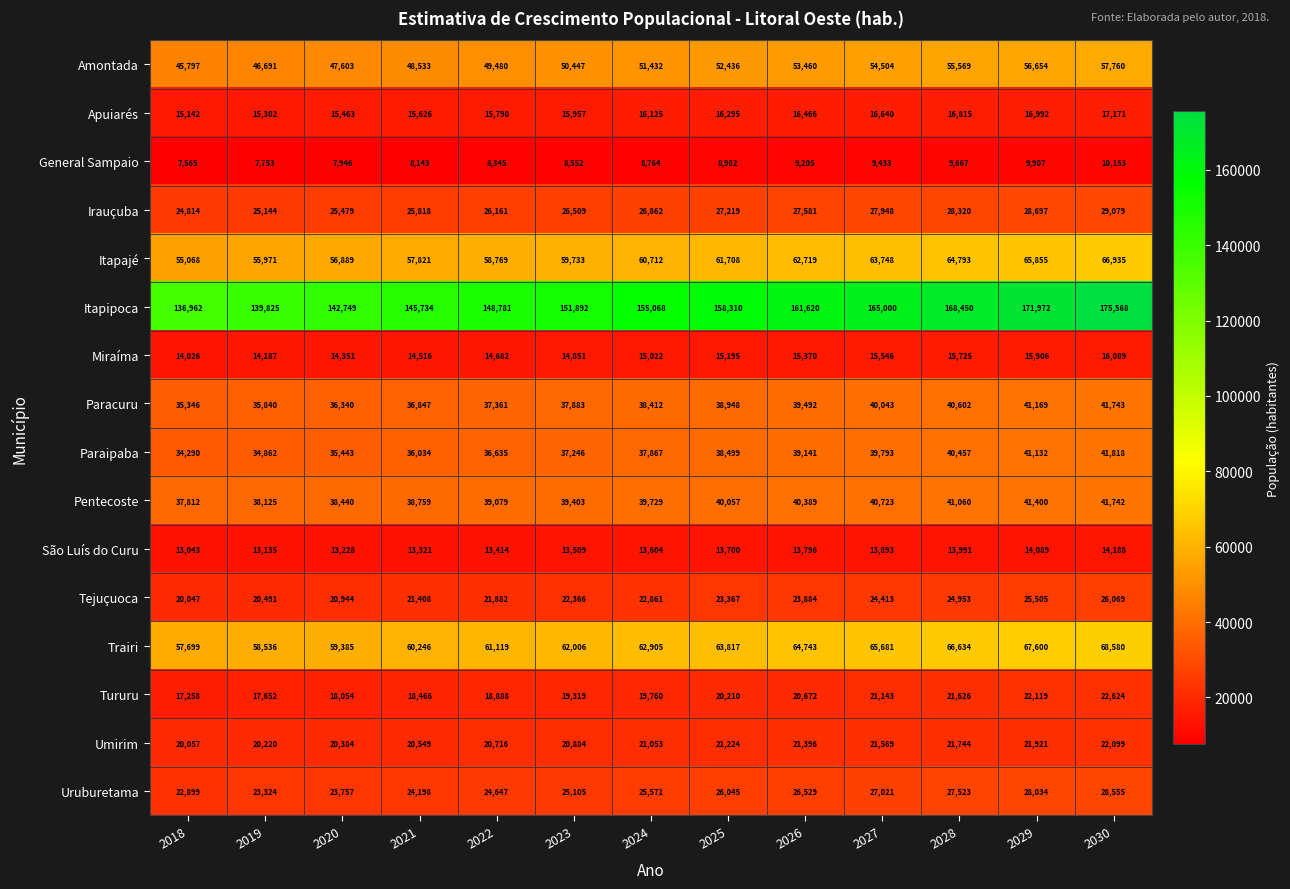

Which series has the widest spread of values?

Itapipoca